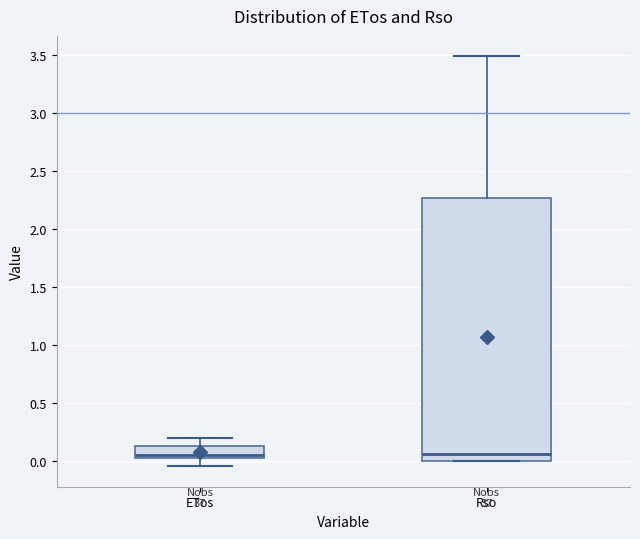

Reading left to right, read every box against the y-axis: the position of its median line, the range the box covers, and the ends of its whiskers. The values are not printed on the chart, so give them approximately, as read against the axis.

ETos: median 0.05 (just above the box's lower edge), box 0.05 to 0.10, whiskers -0.05 to 0.20
Rso: median 0.05, box 0.00 to 2.25, whiskers 0.00 to 3.50